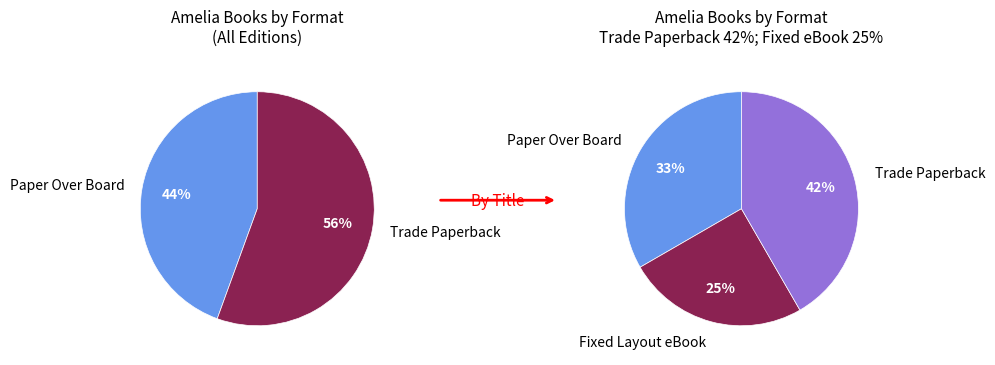

Combined, what portion of the pie is Paper Over Board and Fixed Layout eBook?

58.3%